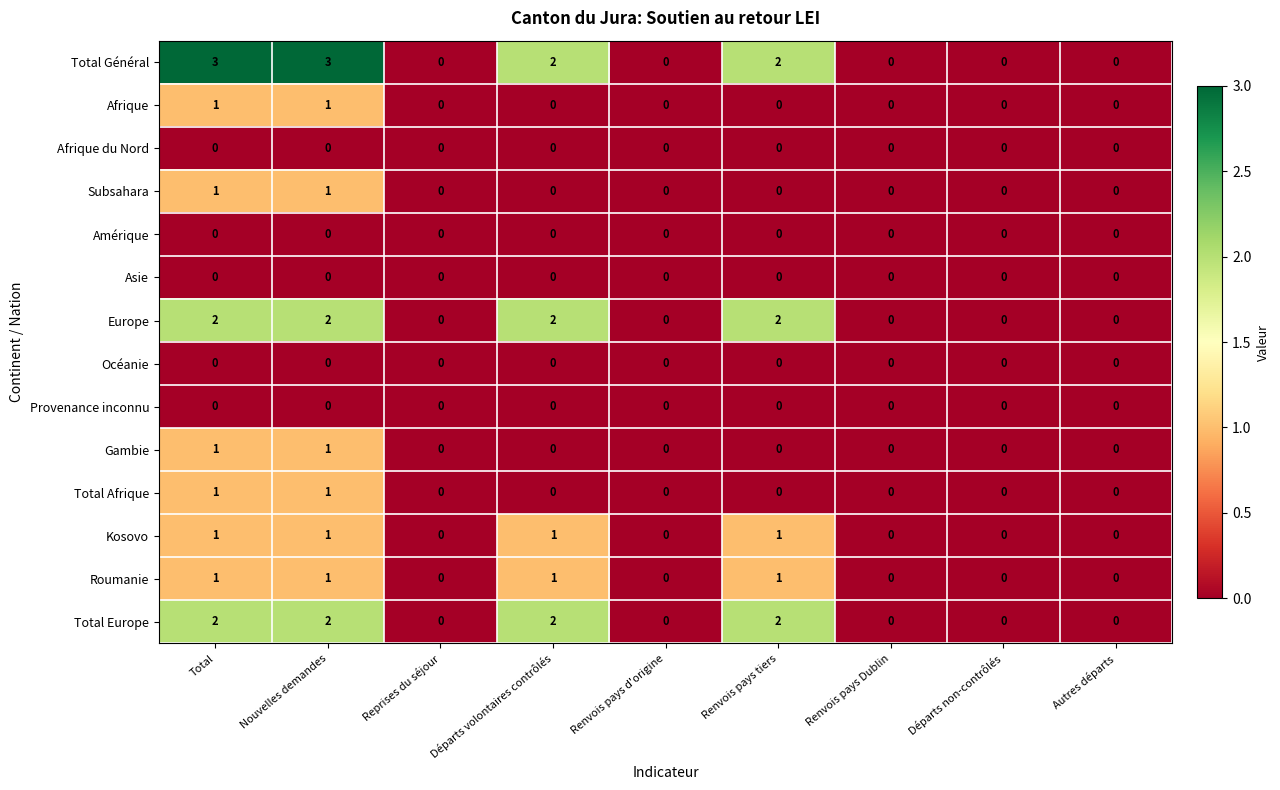

What is the greatest value displayed?

3